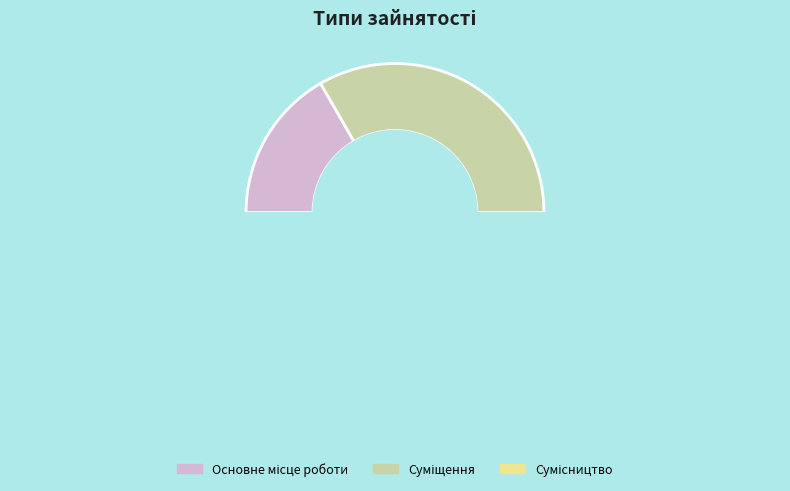

Which category has the smallest portion of the pie?

Основне місце роботи